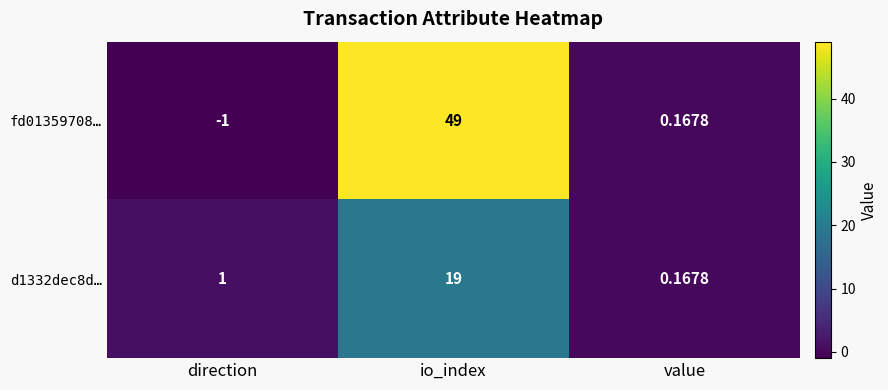

At which category is the sum across all series the highest?

io_index